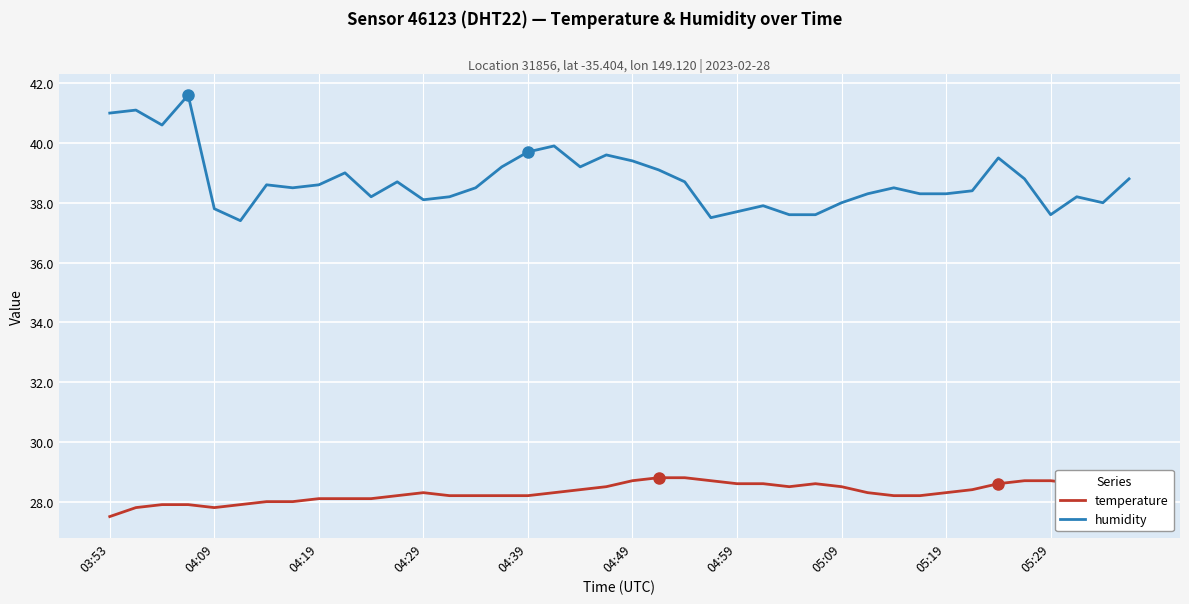

What is the lowest value of the humidity series?

37.4